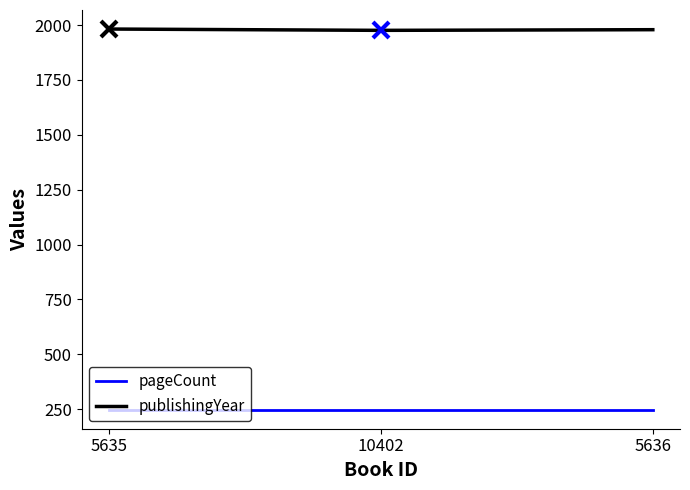

At 10402, list the series in order from largest to smallest.

publishingYear, pageCount